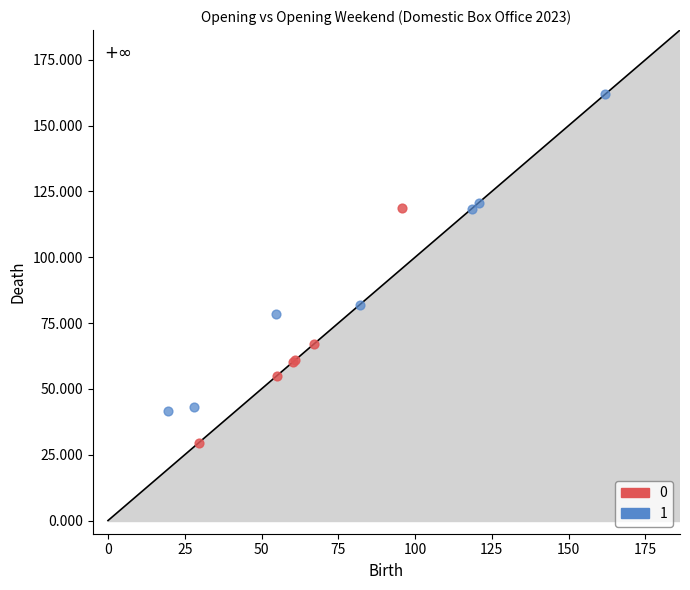

What are all the series names shown in the legend?

0, 1